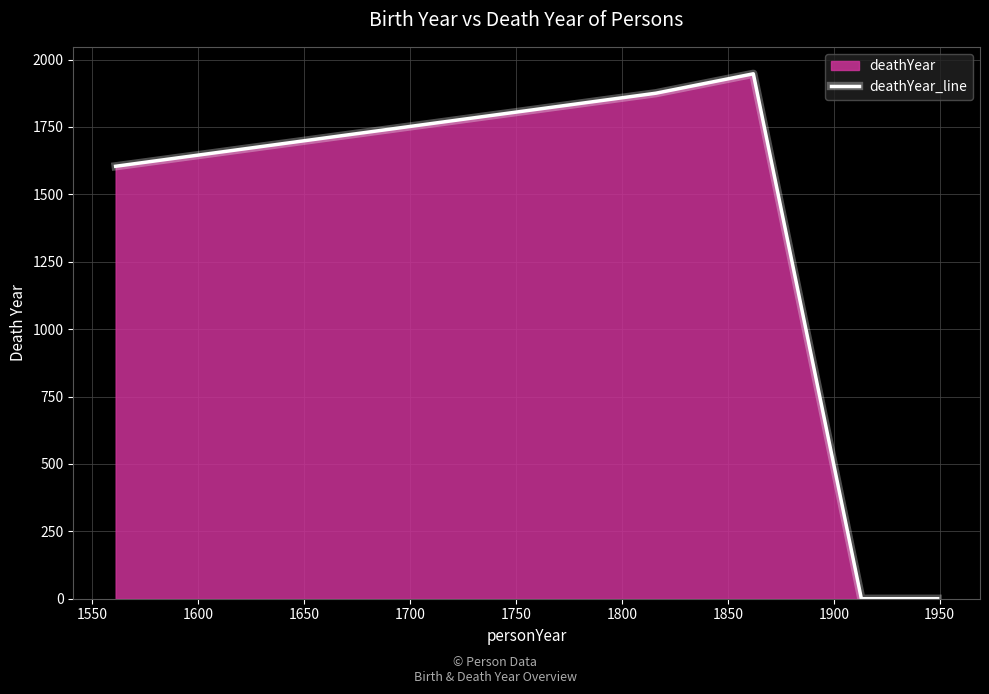

What is the sum of all values?

5426